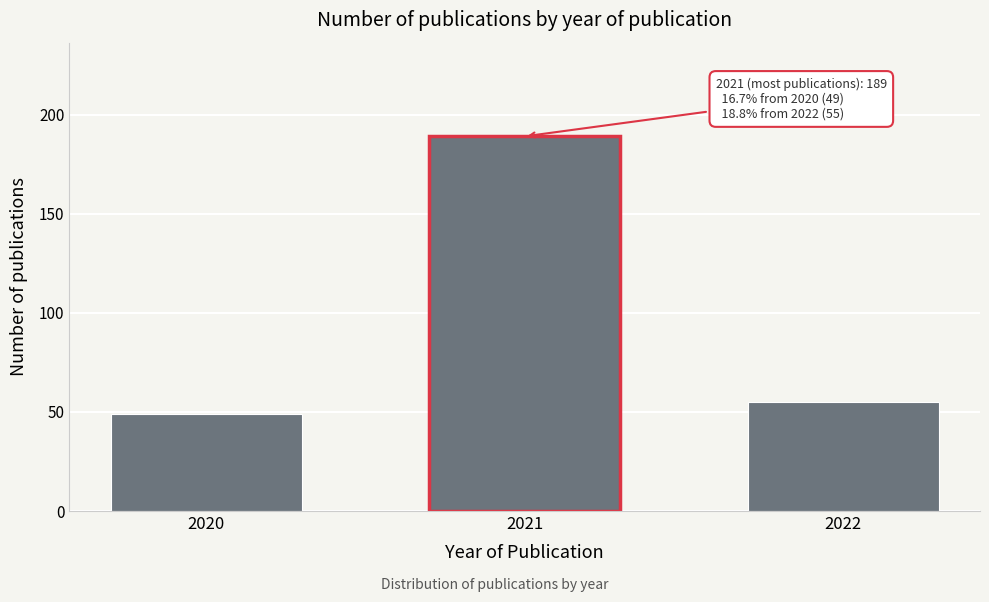

Reading right to left, extract all data points from this chart.

55	189	49